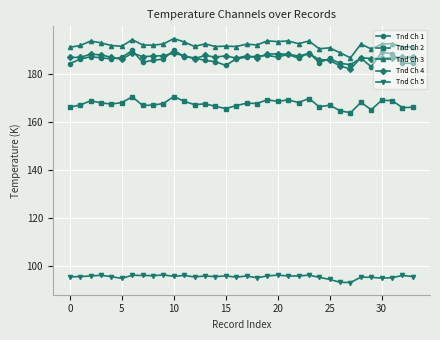

What is the maximum value for Tnd Ch 4?

188.7